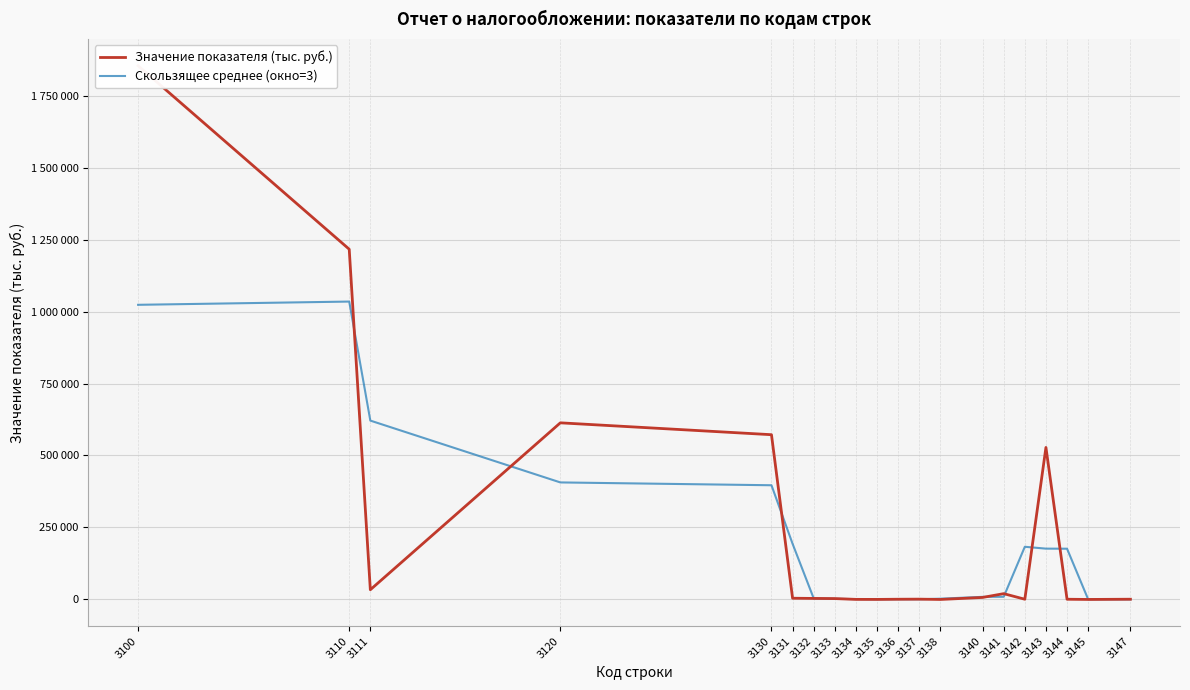

Does the chart have visible grid lines?

Yes